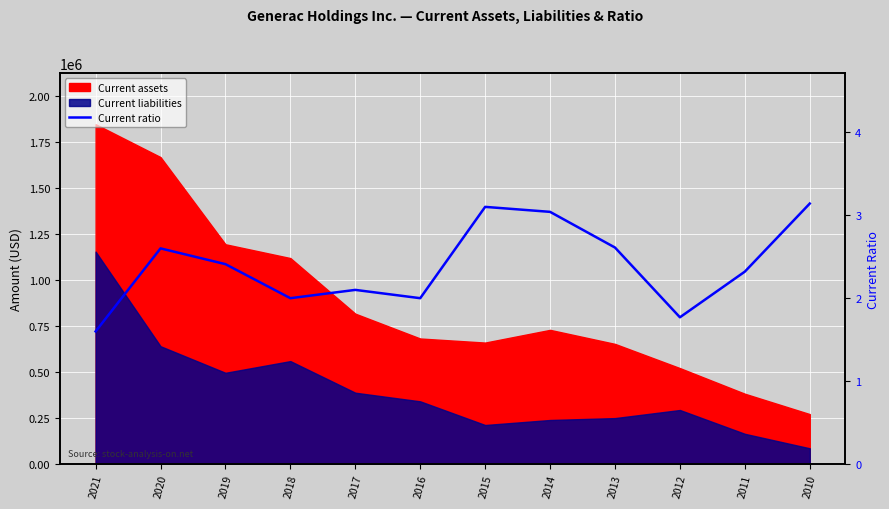

List the labels in order of value, smallest first.

2021, 2012, 2018, 2016, 2017, 2011, 2019, 2020, 2013, 2014, 2015, 2010